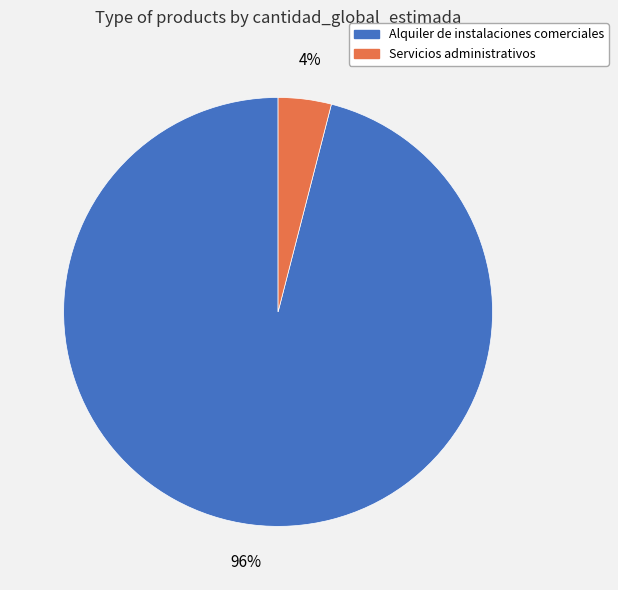

Is the sum of Alquiler de instalaciones comerciales and Servicios administrativos greater than half?

Yes